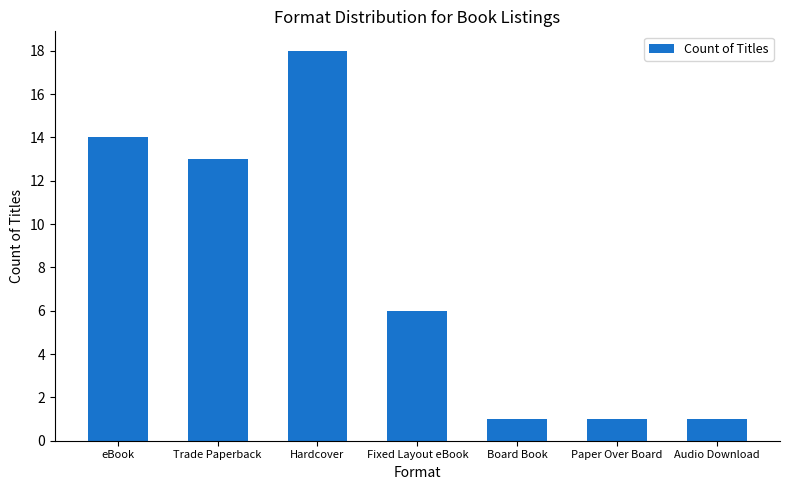

Which has a higher value, Hardcover or Trade Paperback?

Hardcover